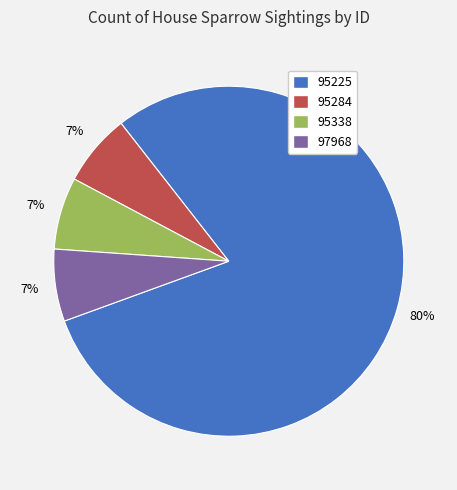

To the nearest percent, what is the average slice percentage?

25%